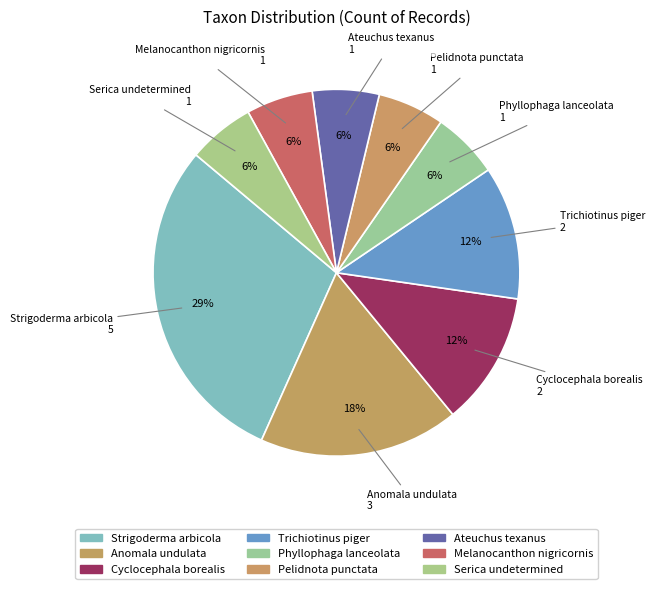

What percentage is the Serica undetermined slice, to the nearest percent?

6%